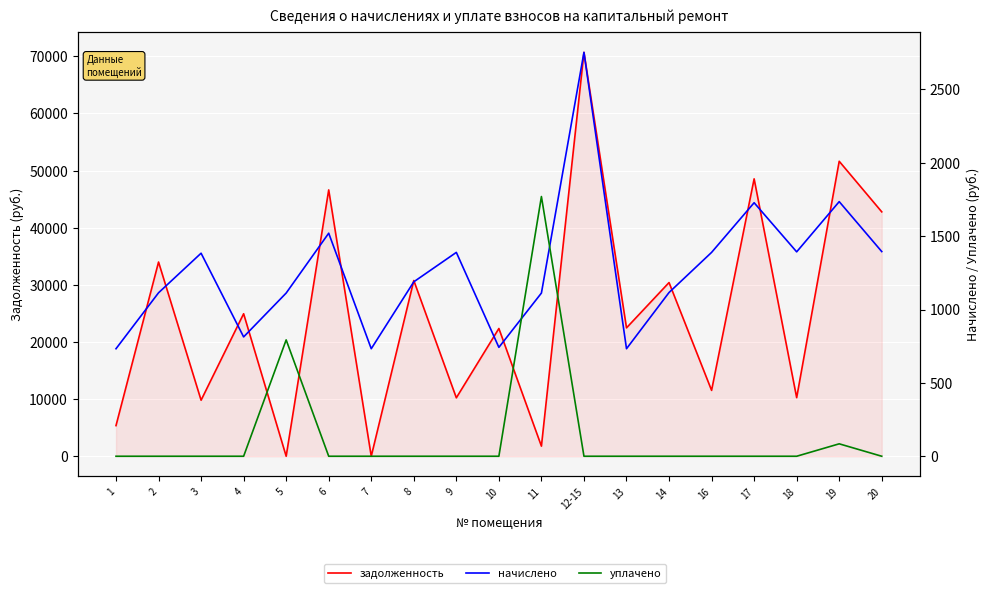

What is the difference between the maximum and second lowest values in the уплачено series?

1770.1